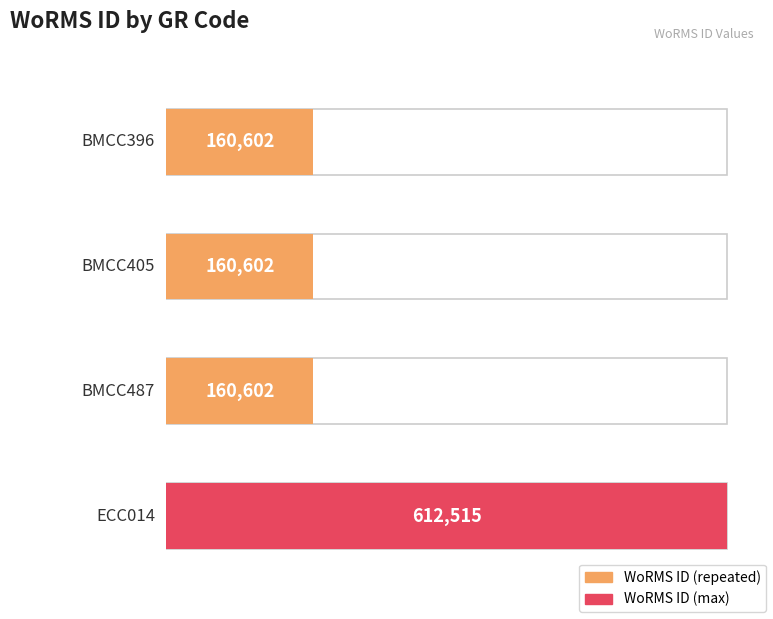

What is the maximum value shown in the chart?

612515